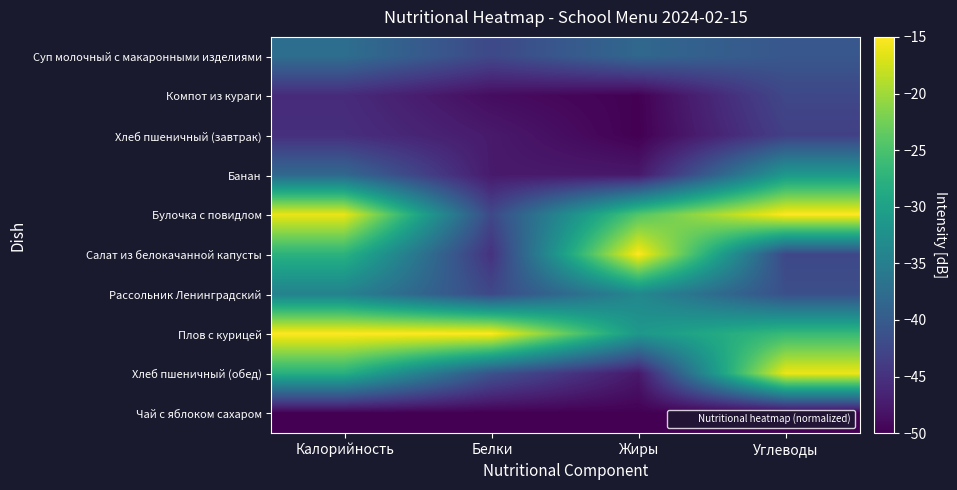

Reading right to left, what are all the values shown in this chart?

Суп молочный с макаронными изделиями: Углеводы=-40.5	Жиры=-38.3	Белки=-42.3	Калорийность=-37.4
Компот из кураги: Углеводы=-42.4	Жиры=-49.9	Белки=-48.8	Калорийность=-45.7
Хлеб пшеничный (завтрак): Углеводы=-43.4	Жиры=-50.0	Белки=-47.5	Калорийность=-45.3
Банан: Углеводы=-31.1	Жиры=-47.7	Белки=-47.5	Калорийность=-38.1
Булочка с повидлом: Углеводы=-15.0	Жиры=-24.3	Белки=-42.3	Калорийность=-16.1
Салат из белокачанной капусты: Углеводы=-42.4	Жиры=-15.0	Белки=-44.9	Калорийность=-27.5
Рассольник Ленинградский: Углеводы=-41.5	Жиры=-33.7	Белки=-42.3	Калорийность=-34.5
Плов с курицей: Углеводы=-26.4	Жиры=-31.3	Белки=-15.0	Калорийность=-15.0
Хлеб пшеничный (обед): Углеводы=-15.9	Жиры=-47.7	Белки=-41.0	Калорийность=-27.9
Чай с яблоком сахаром: Углеводы=-50.0	Жиры=-49.9	Белки=-50.0	Калорийность=-50.0